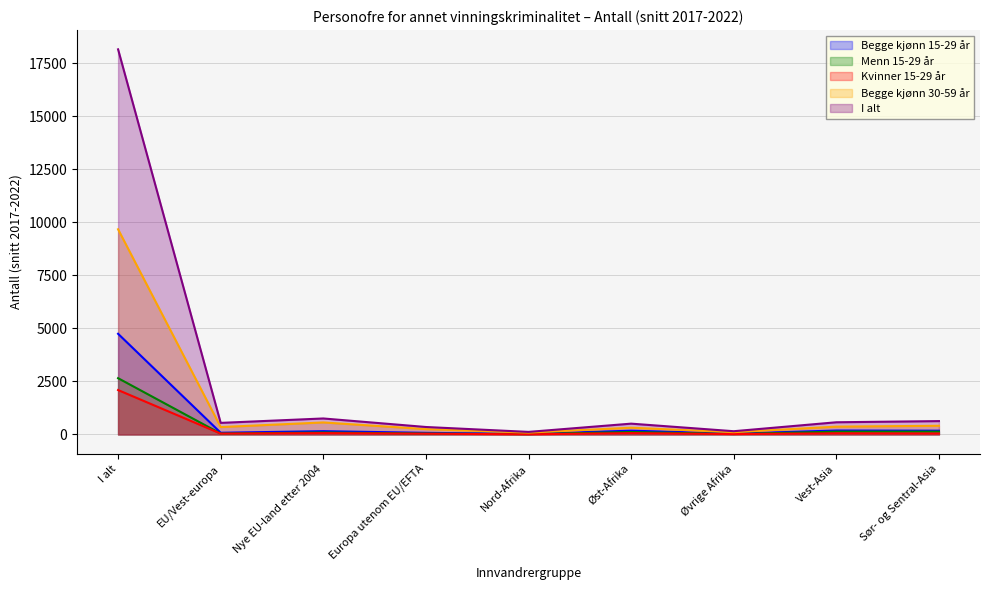

Where does the Menn 15-29 år series first go above 92?

I alt